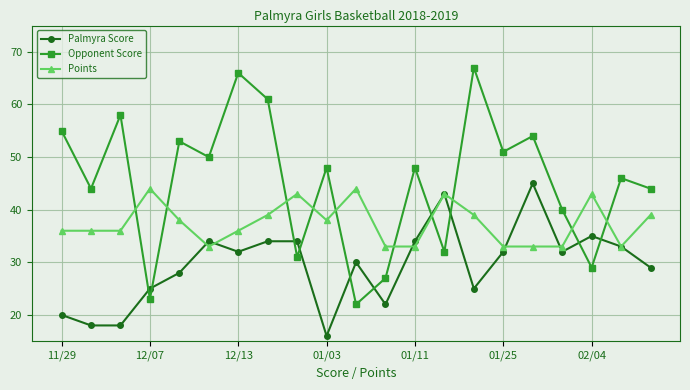

Reading left to right, what are all the values shown in this chart?

Palmyra Score: 20	18	18	25	28	34	32	34	34	16	30	22	34	43	25	32	45	32	35	33	29
Opponent Score: 55	44	58	23	53	50	66	61	31	48	22	27	48	32	67	51	54	40	29	46	44
Points: 36	36	36	44	38	33	36	39	43	38	44	33	33	43	39	33	33	33	43	33	39